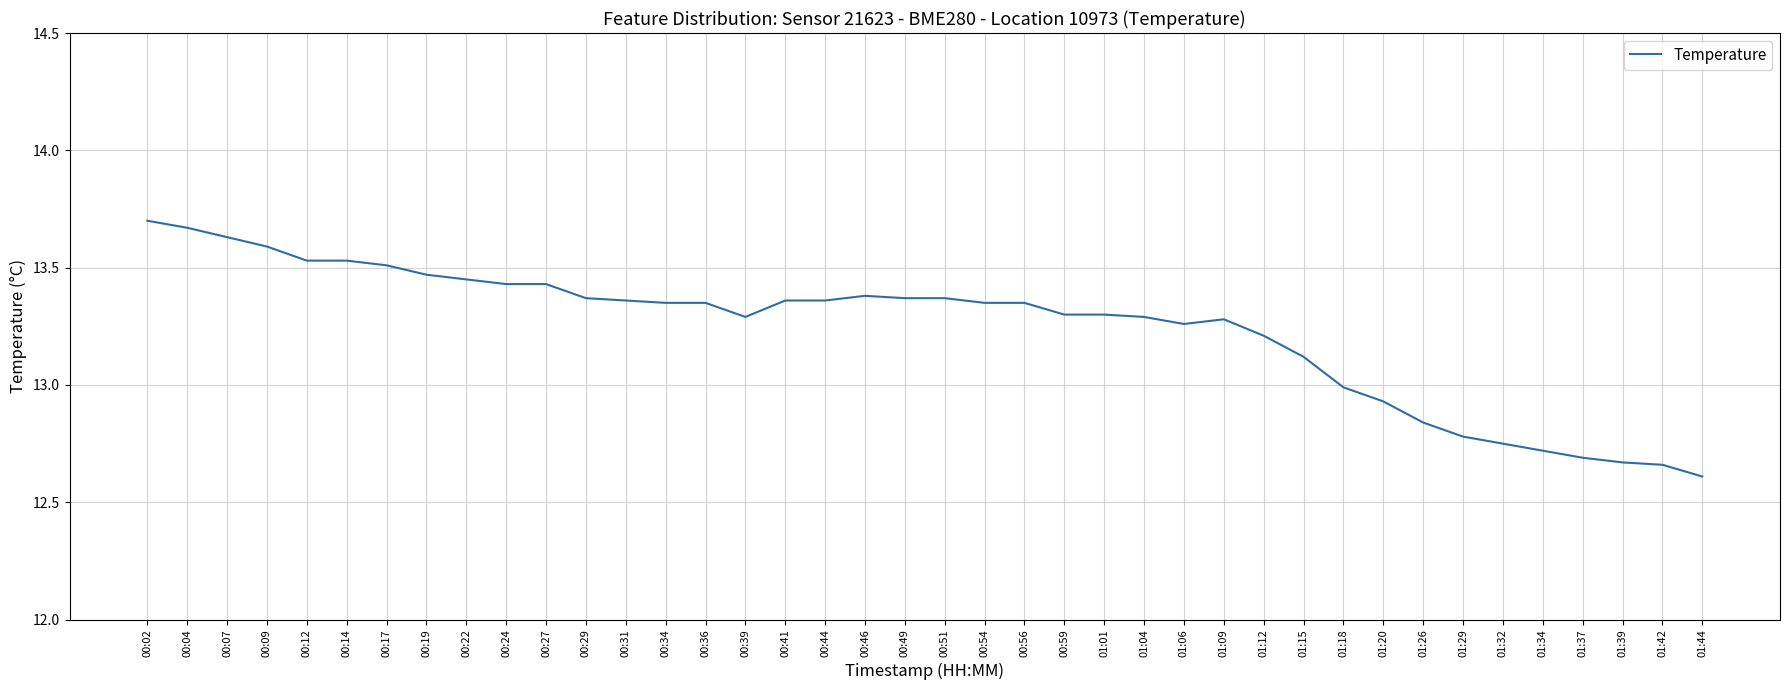

What is the sum of the values at 00:44 and 00:56?

26.7